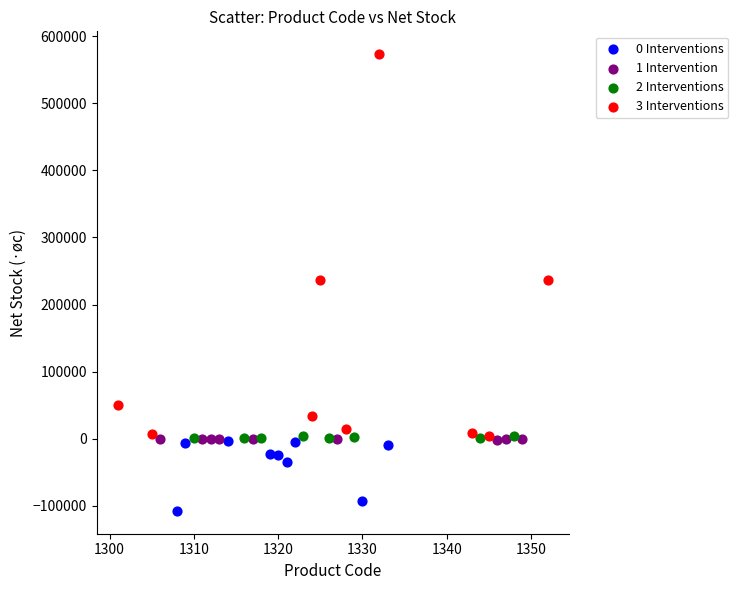

Which series has the widest spread of Y values?

3 Interventions